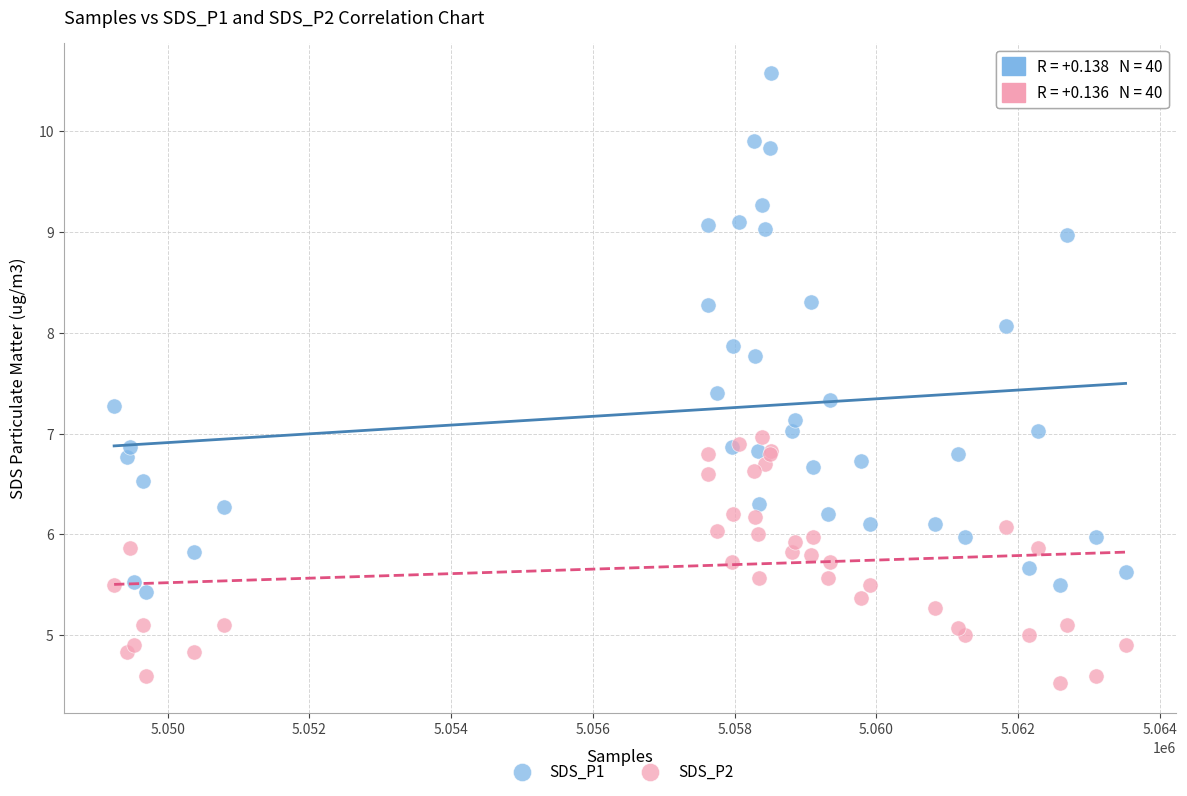

Which series reaches the minimum Y coordinate?

SDS_P2